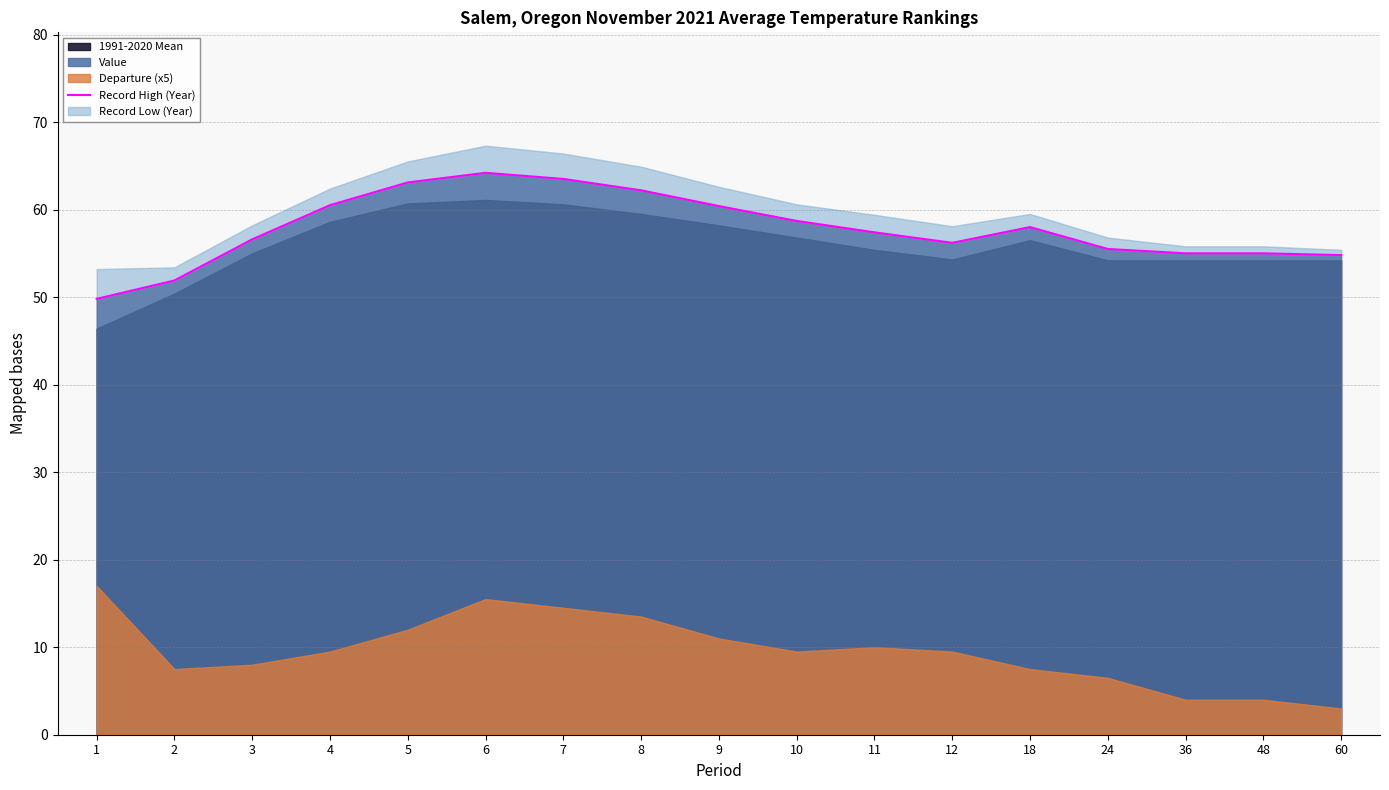

What is the average value?

57.8